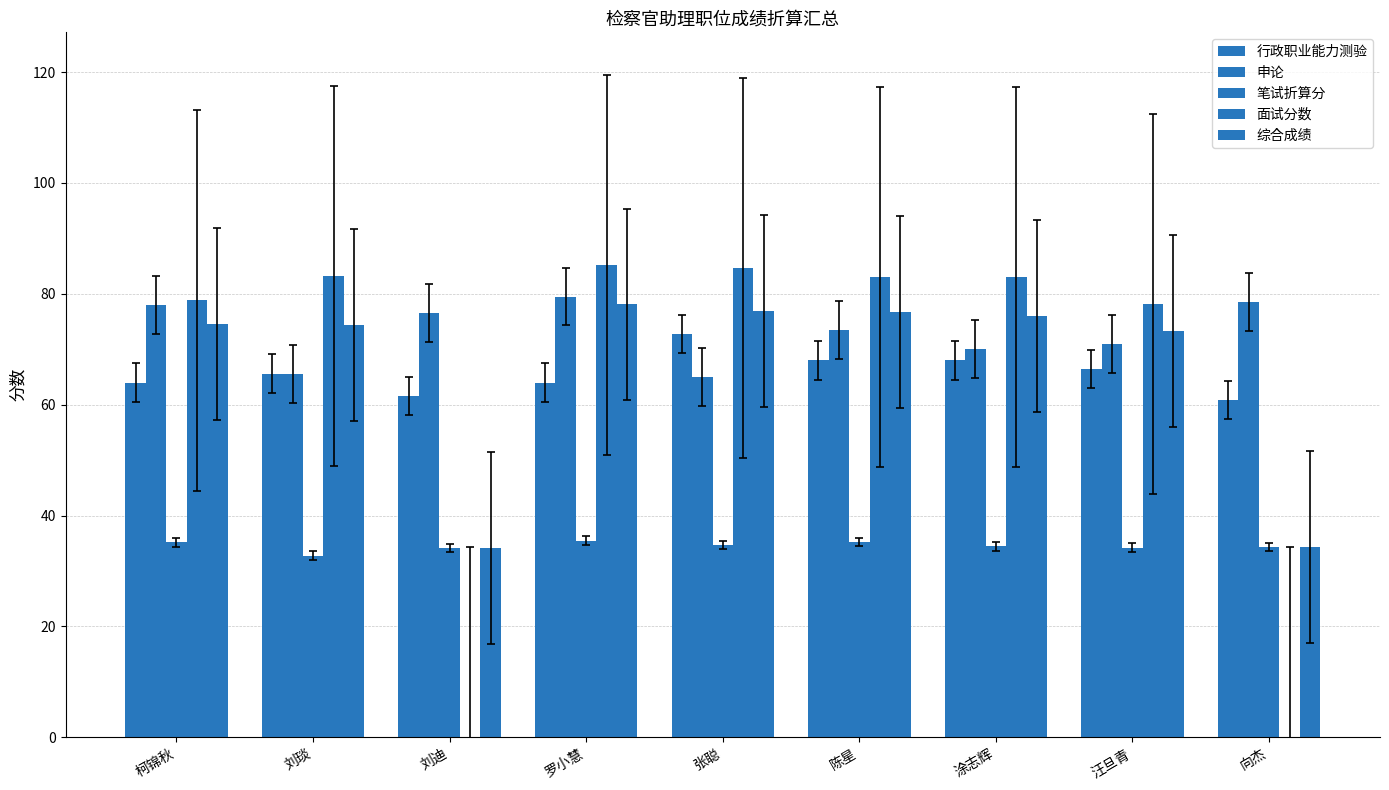

What is the label of the 2nd bar from the right?

汪旦青